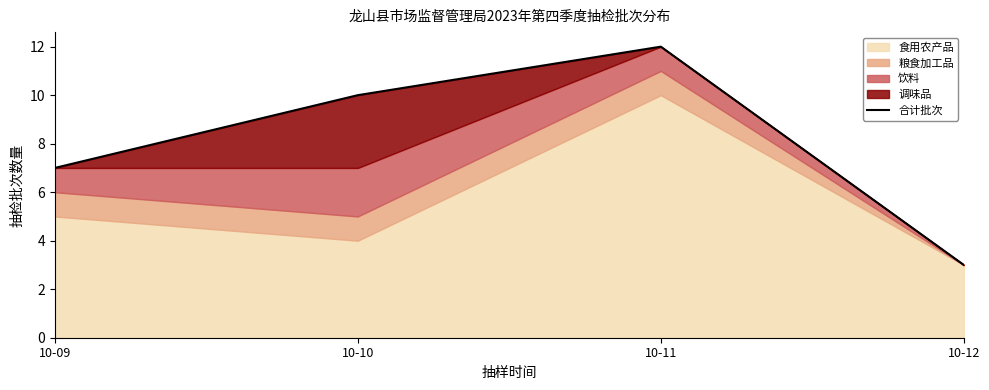

Reading left to right, extract all data points from this chart.

7	10	12	3